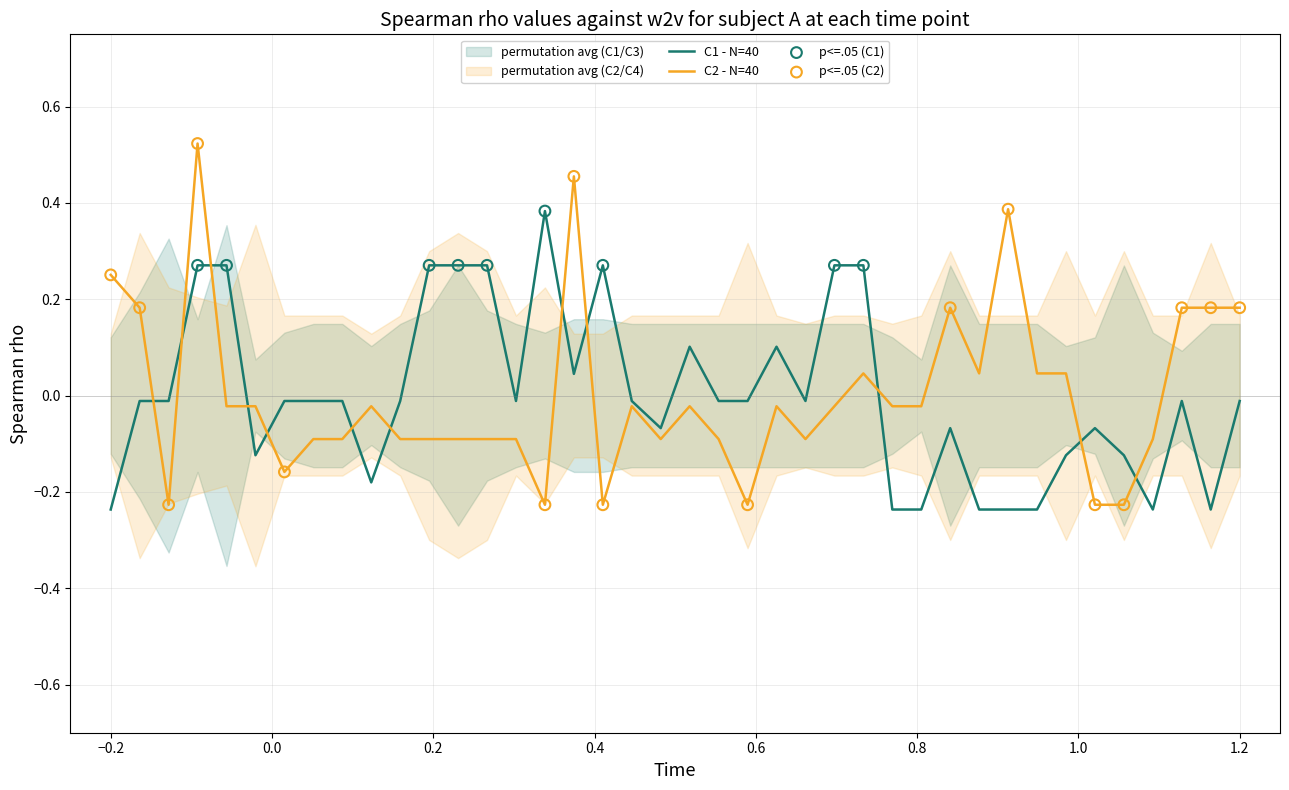

What is the total value across all series at 2?

0.2